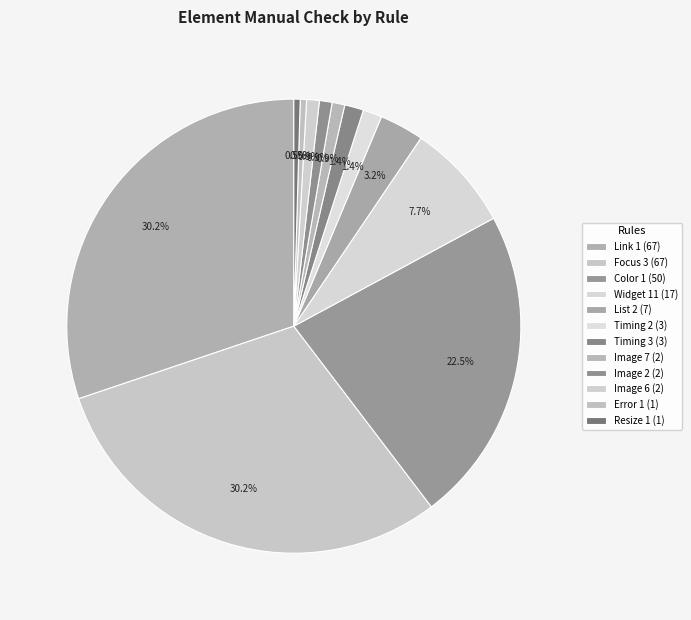

Do Timing 2 and Resize 1 together represent more than half of the pie?

No